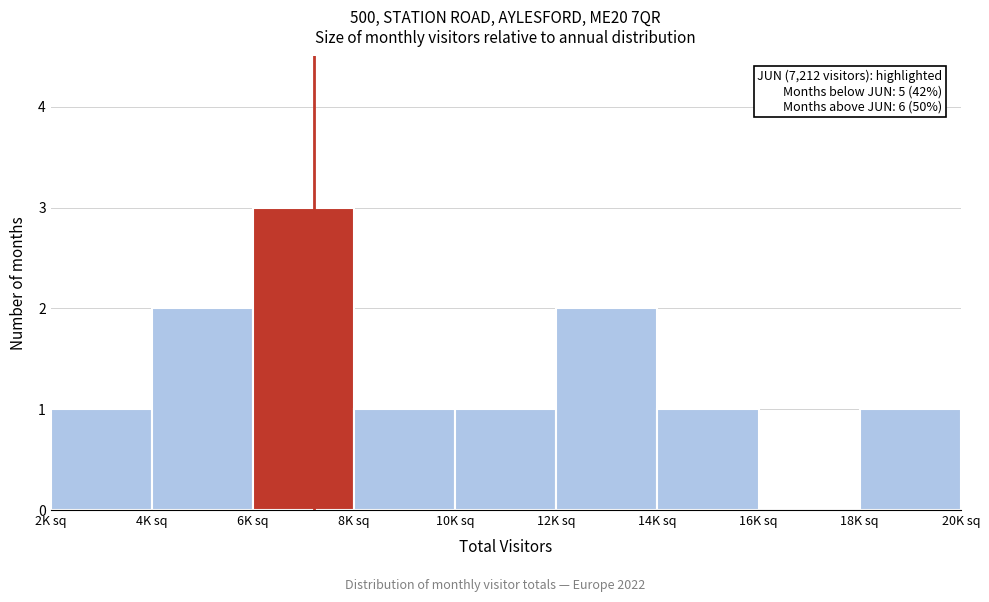

Reading left to right, extract all data points from this chart.

2K sq=1	4K sq=2	6K sq=3	8K sq=1	10K sq=1	12K sq=2	14K sq=1	16K sq=0	18K sq=1